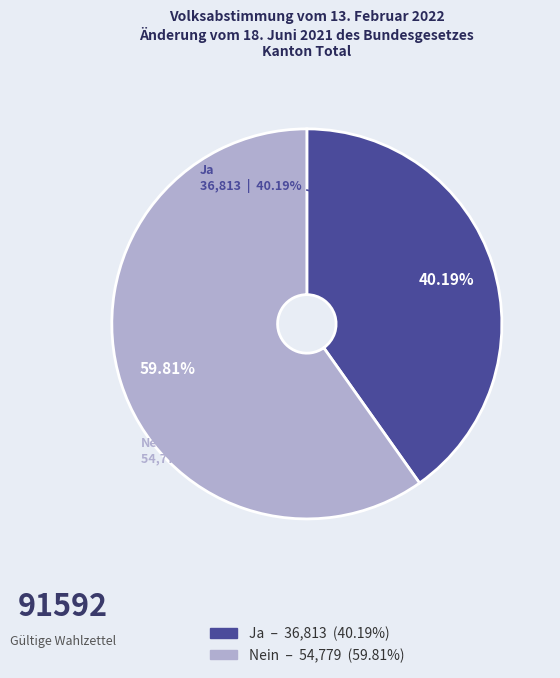

How much of the chart is everything except Nein?

40.2%